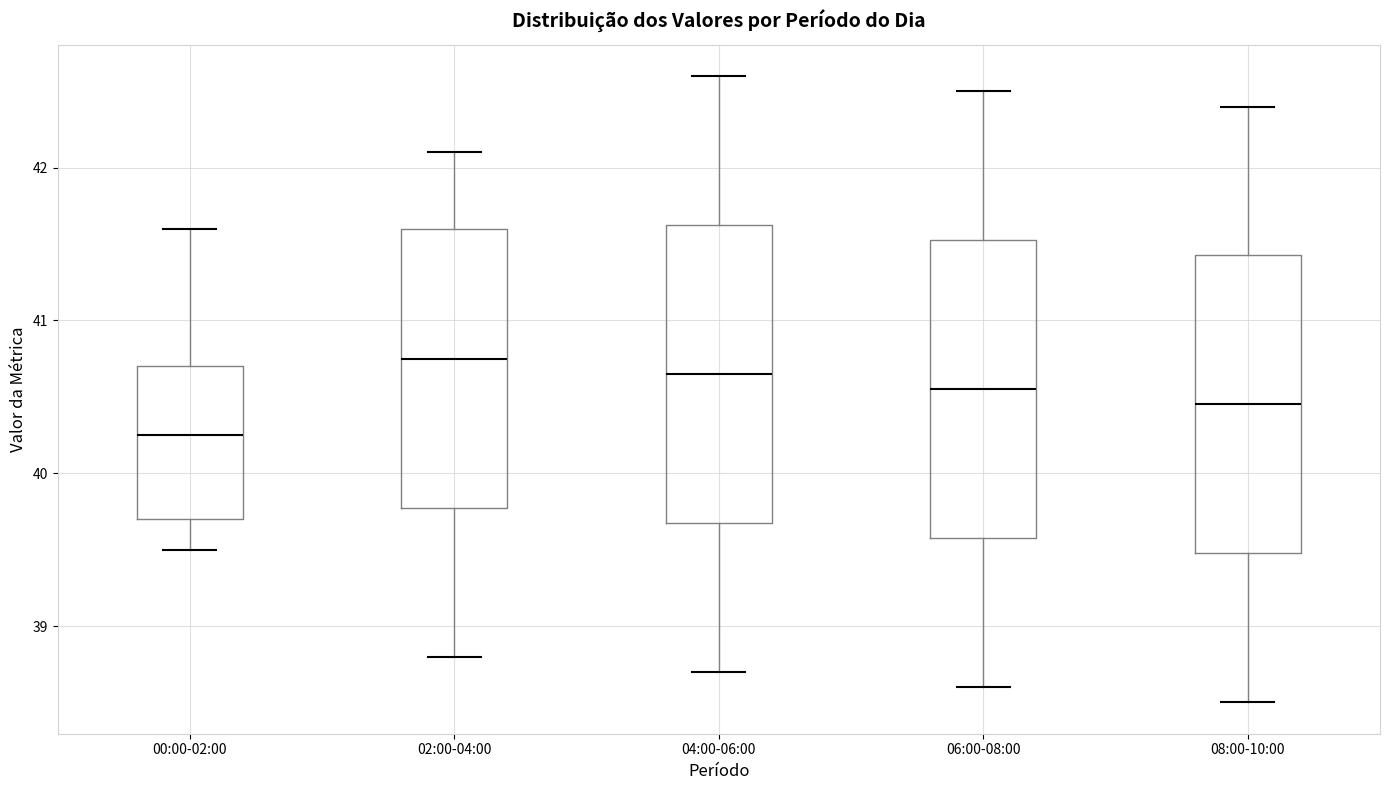

Where does the upper whisker of the box for 00:00-02:00 end on the y-axis? The values are not printed on the chart, so give them approximately, as read against the axis.

41.6